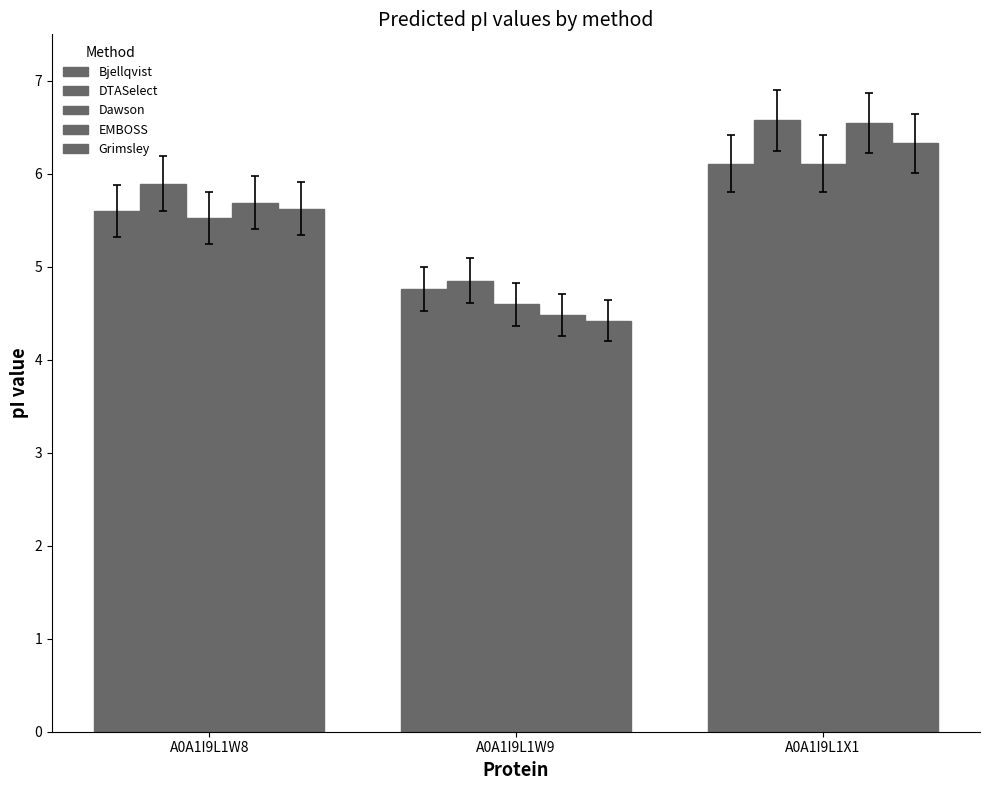

What is the total value across all series at A0A1I9L1W8?

28.3